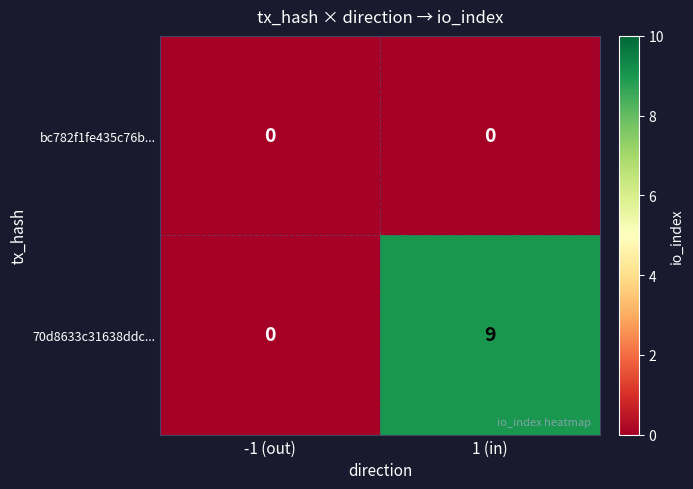

Reading left to right, list all the values displayed in this chart.

bc782f1fe435c76b...: 0	0
70d8633c31638ddc...: 0	9